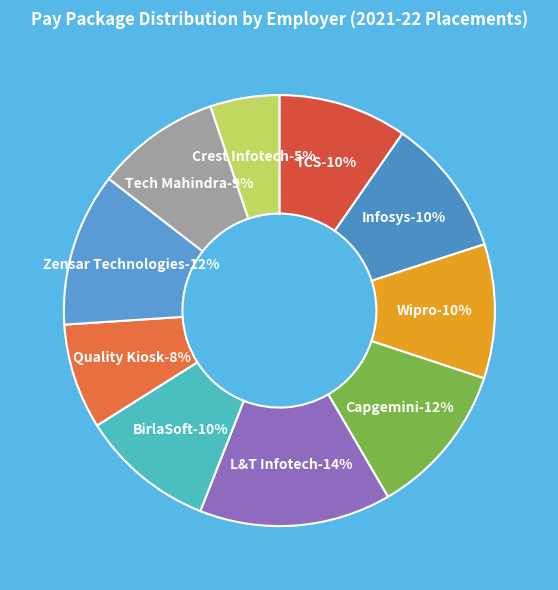

Which category has the biggest portion of the pie?

L&T Infotech